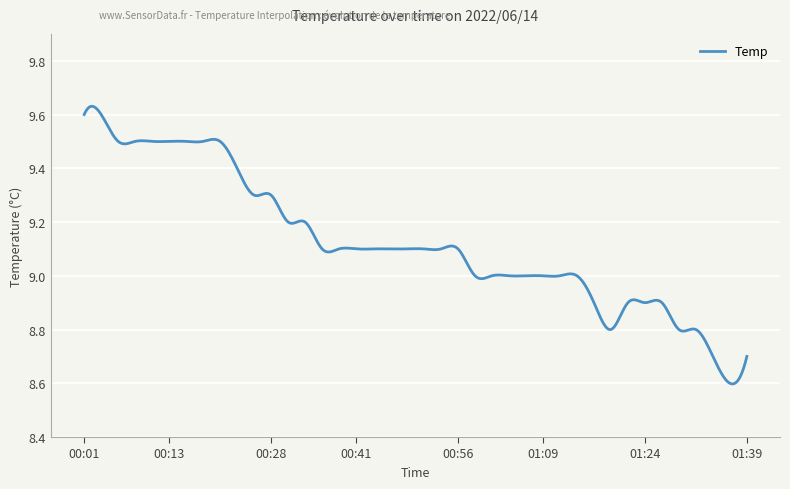

What is the difference between the maximum and minimum values?

1.0